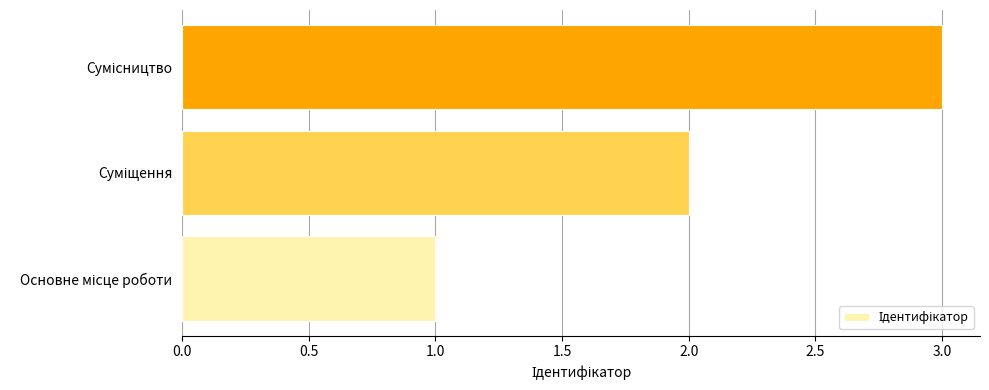

Does the chart contain any negative values?

No